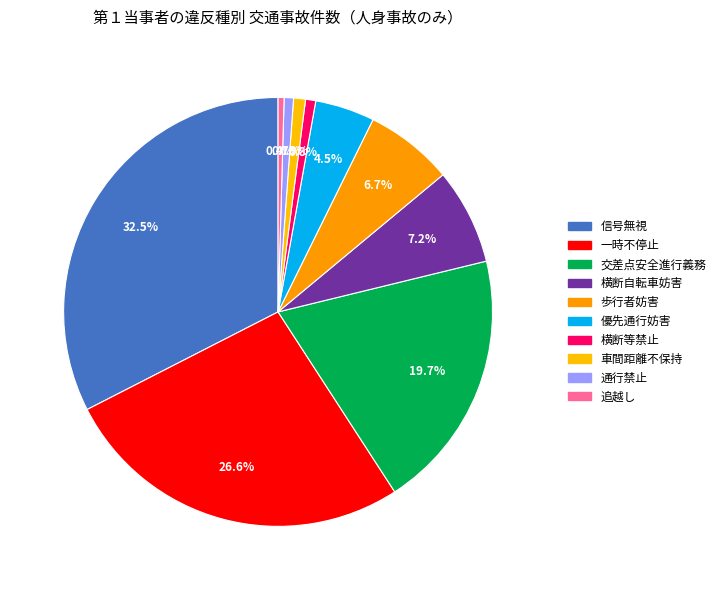

Which slice is the largest?

信号無視